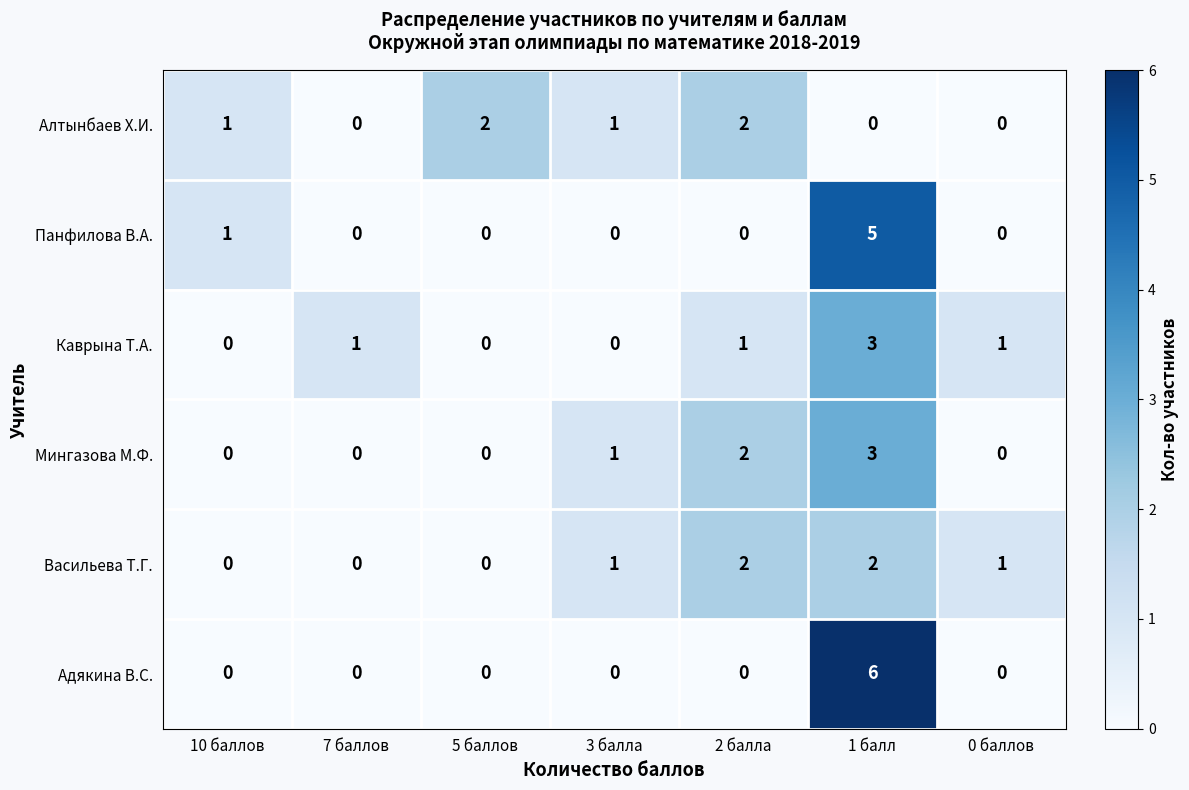

The value of Адякина В.С. at 2 балла is 0. True or false?

True